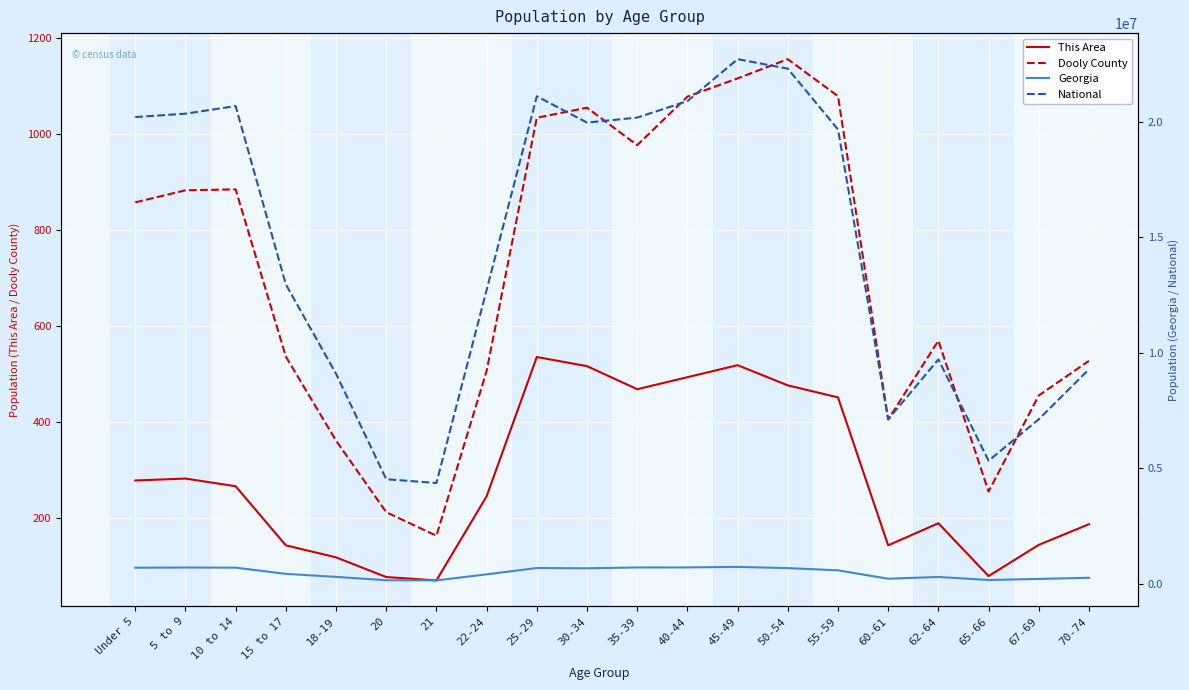

Rank the categories by Dooly County value from highest to lowest.

50-54, 45-49, 55-59, 40-44, 30-34, 25-29, 35-39, 10 to 14, 5 to 9, Under 5, 62-64, 15 to 17, 70-74, 22-24, 67-69, 60-61, 18-19, 65-66, 20, 21